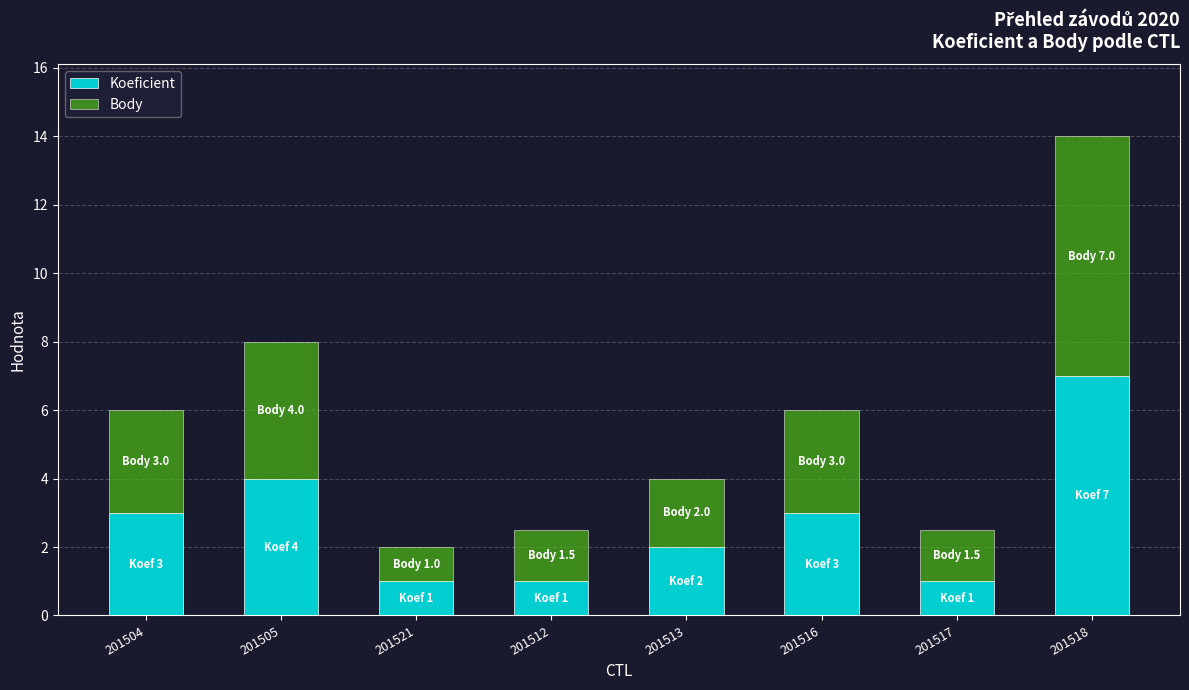

Reading right to left, list the values for the Koeficient series.

201518=7.0	201517=1.0	201516=3.0	201513=2.0	201512=1.0	201521=1.0	201505=4.0	201504=3.0